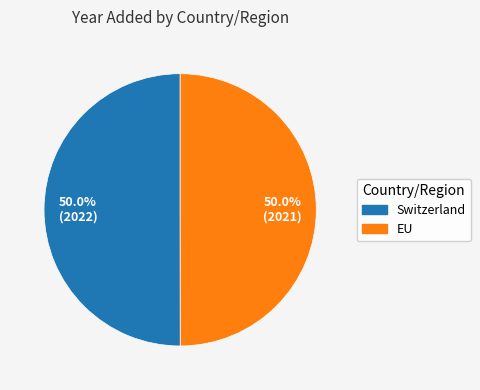

True or false: Switzerland accounts for 43% of the total.

False